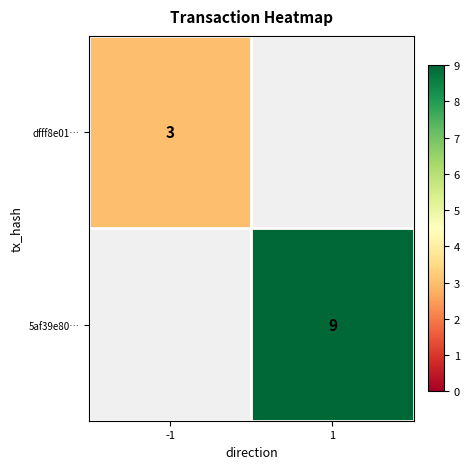

How many distinct data groups are displayed?

2